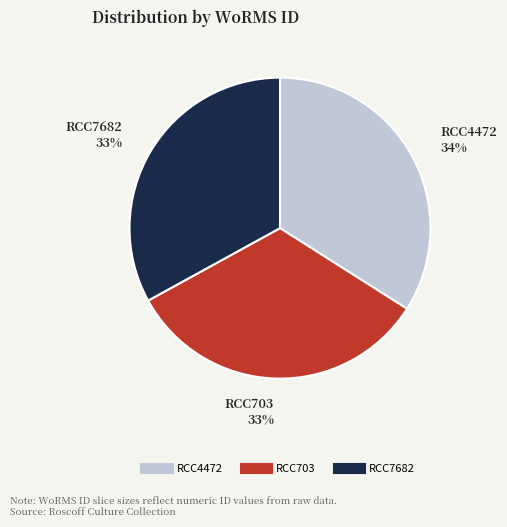

How many segments does this pie chart have?

3